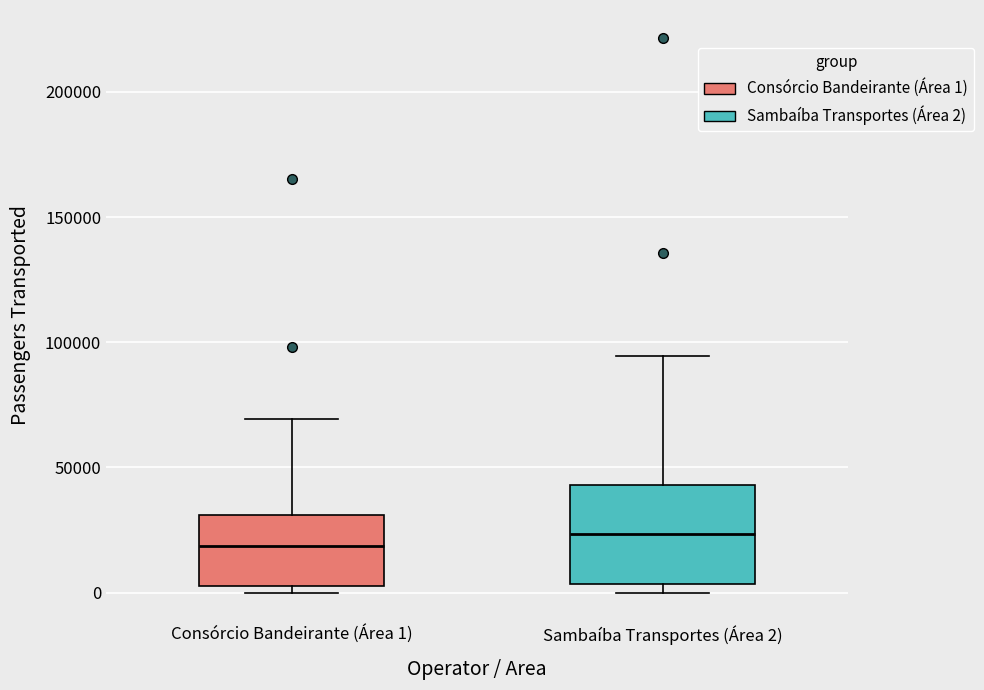

Which box is the tallest, from its lower edge to its upper edge?

Sambaíba Transportes (Área 2)